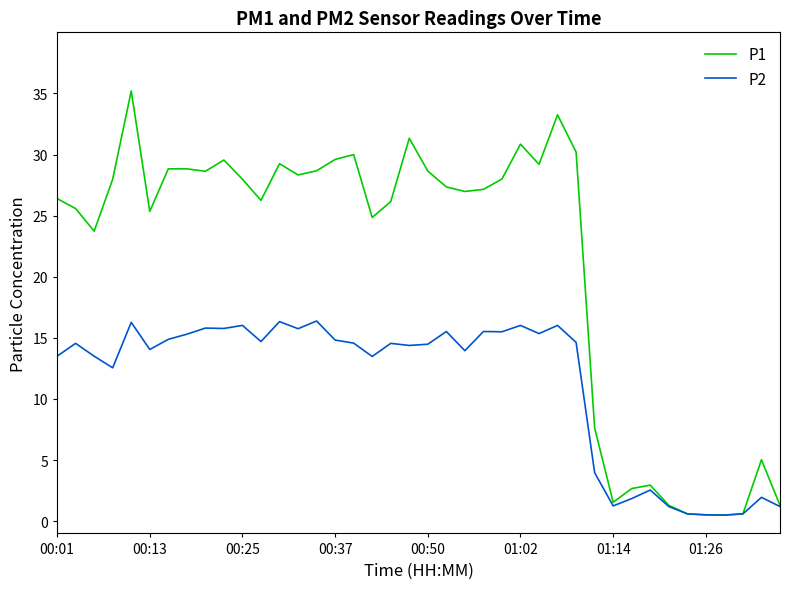

What is the greatest value displayed?

35.2